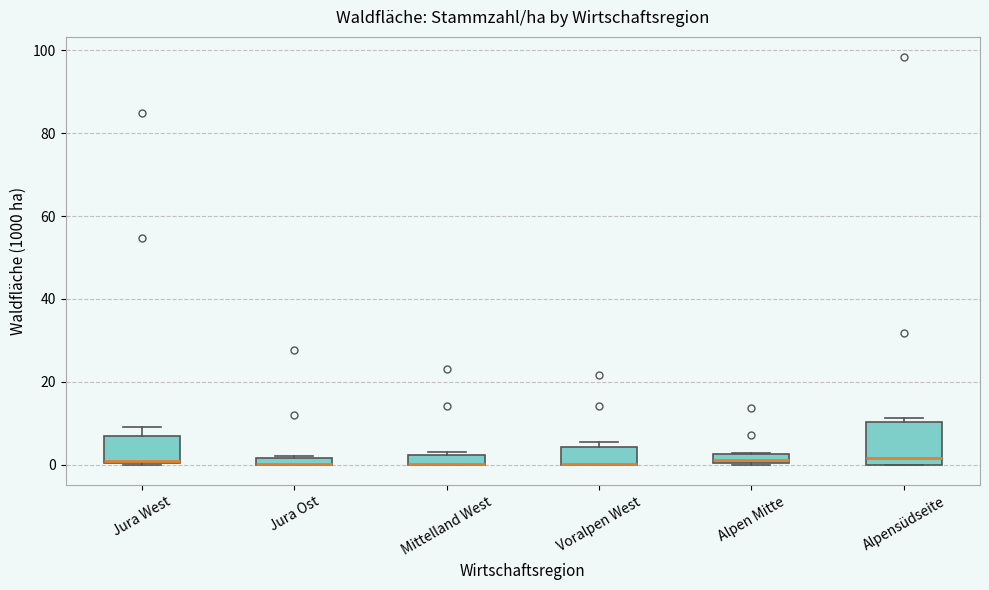

Comparing the boxes themselves (not the whiskers), which one is the tallest?

Alpensüdseite